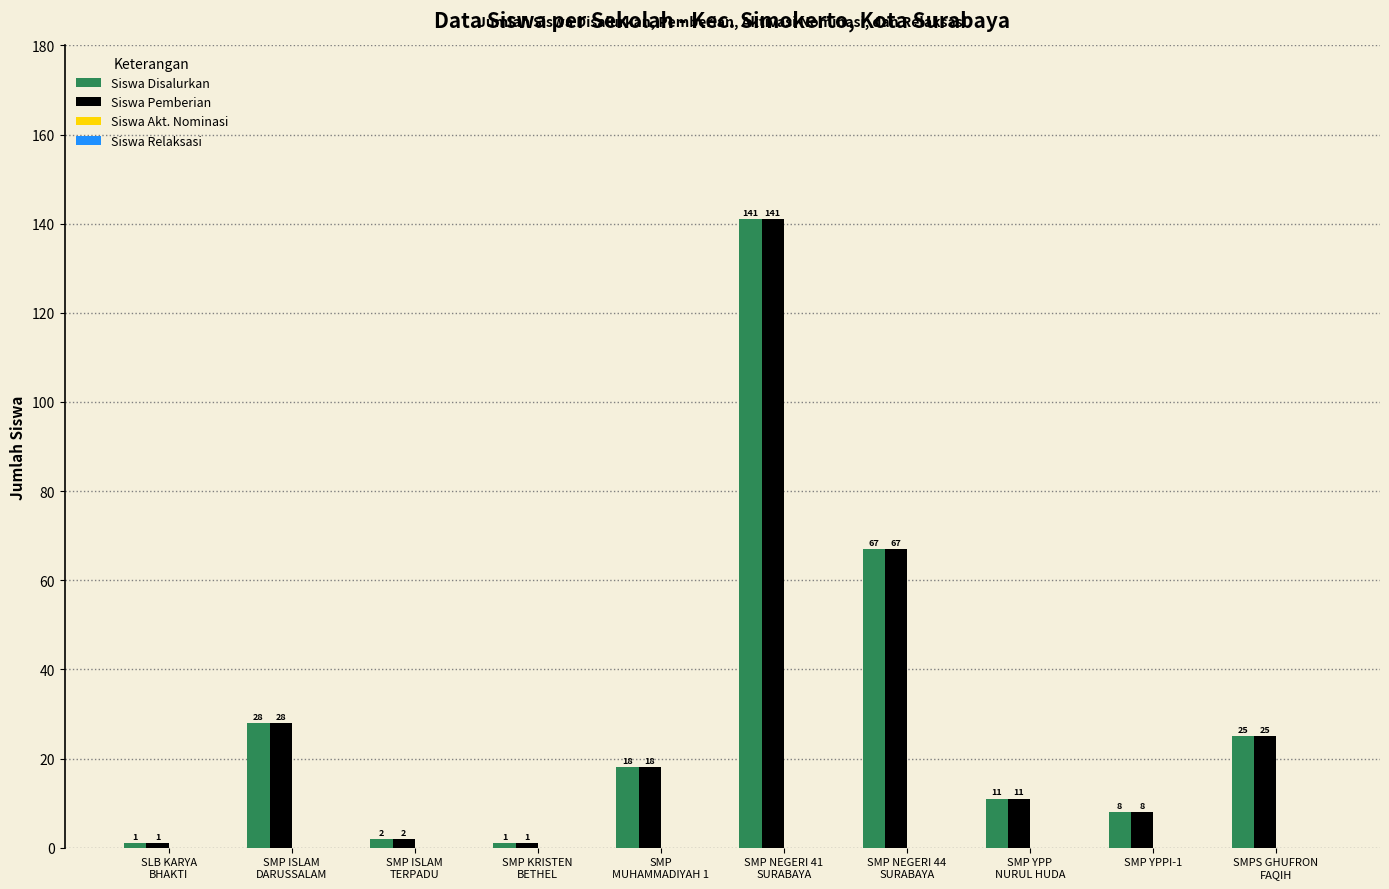

How many groups of bars are there?

10